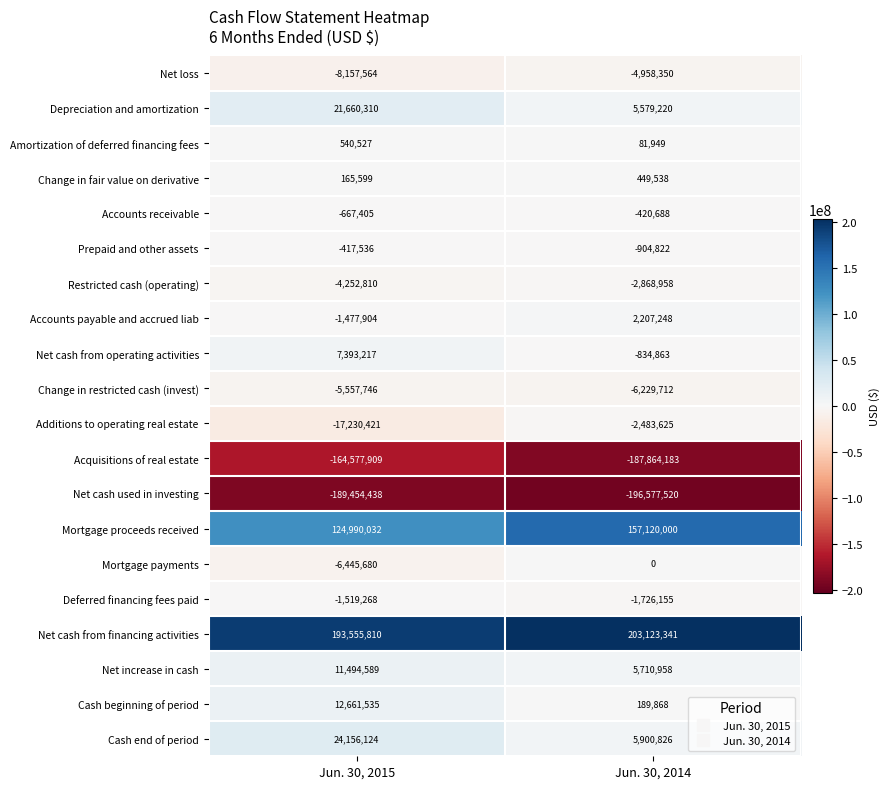

Which series changed the most between Jun. 30, 2015 and Jun. 30, 2014?

Mortgage proceeds received